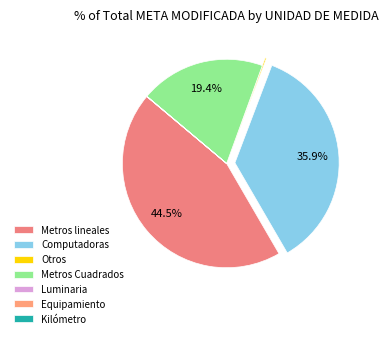

How many slices are in this pie chart?

7